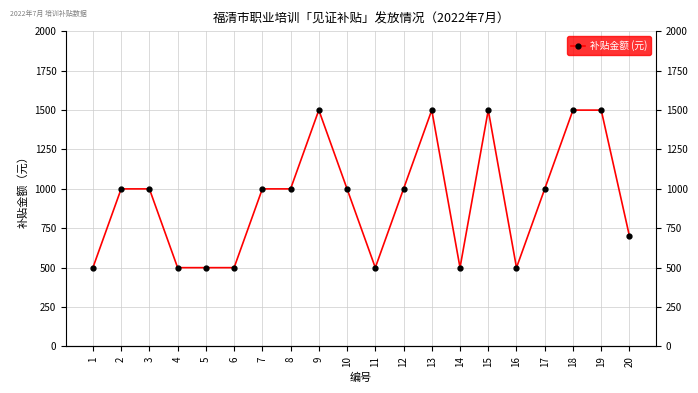

Which has a higher value, 3 or 5?

3